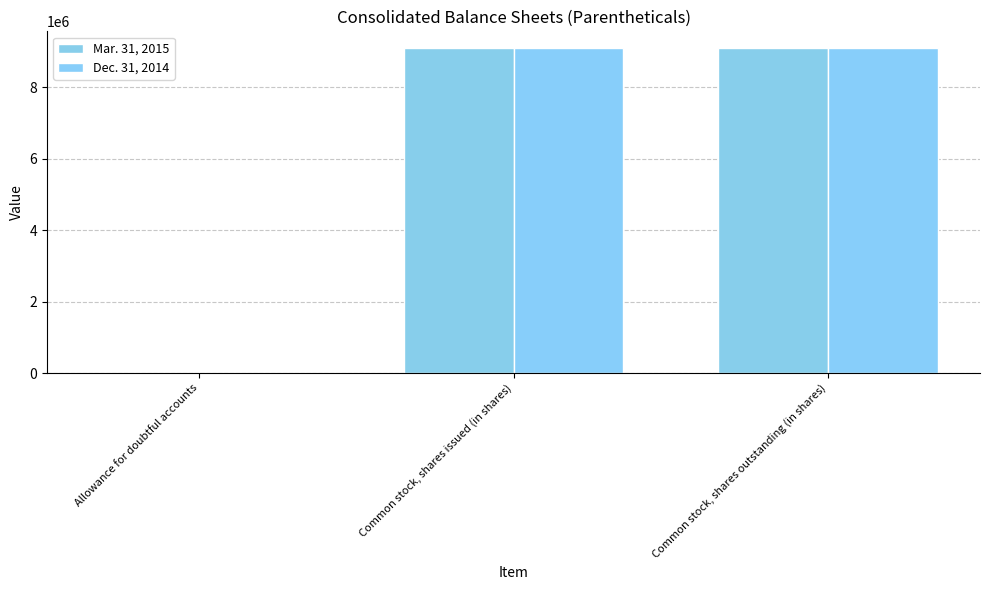

Count the number of data series in this chart.

2